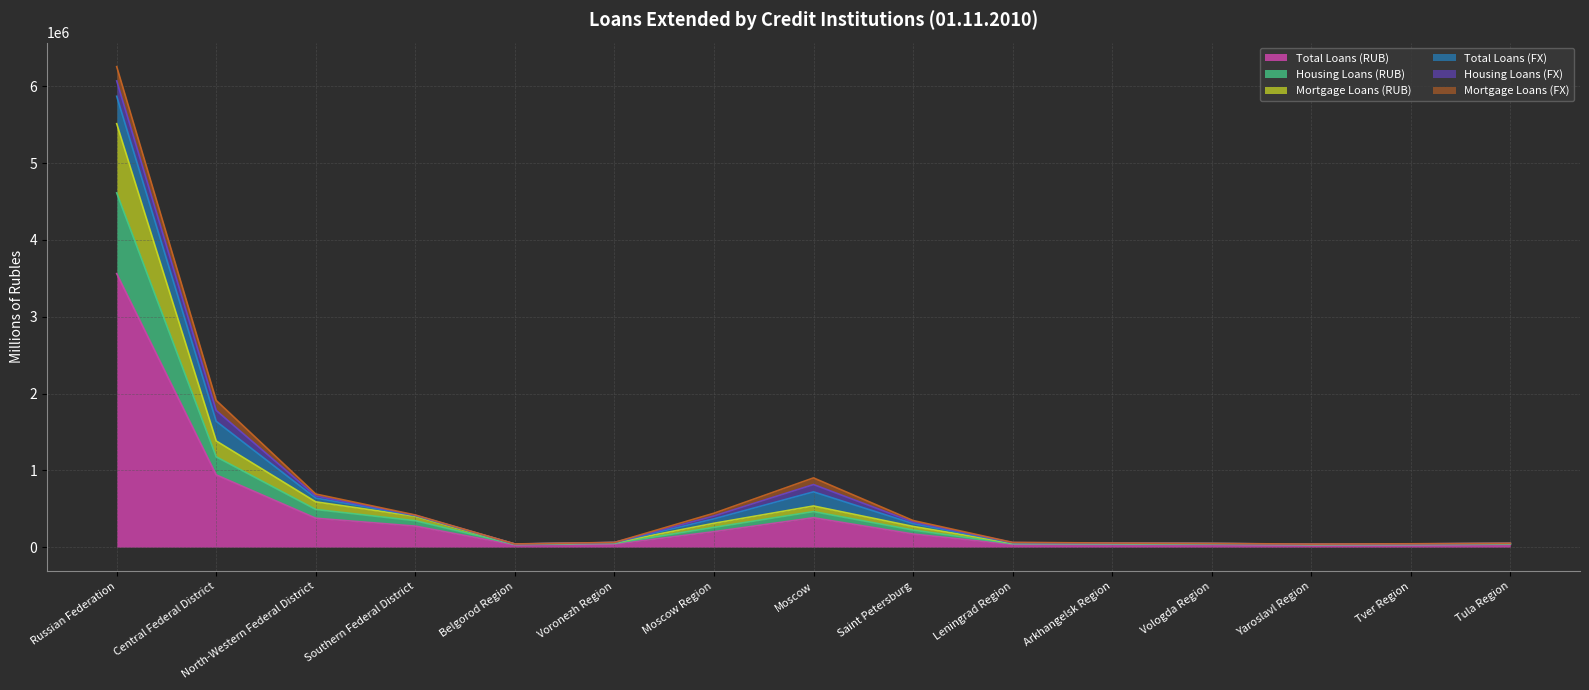

Does the chart display data point markers on the line(s)?

No